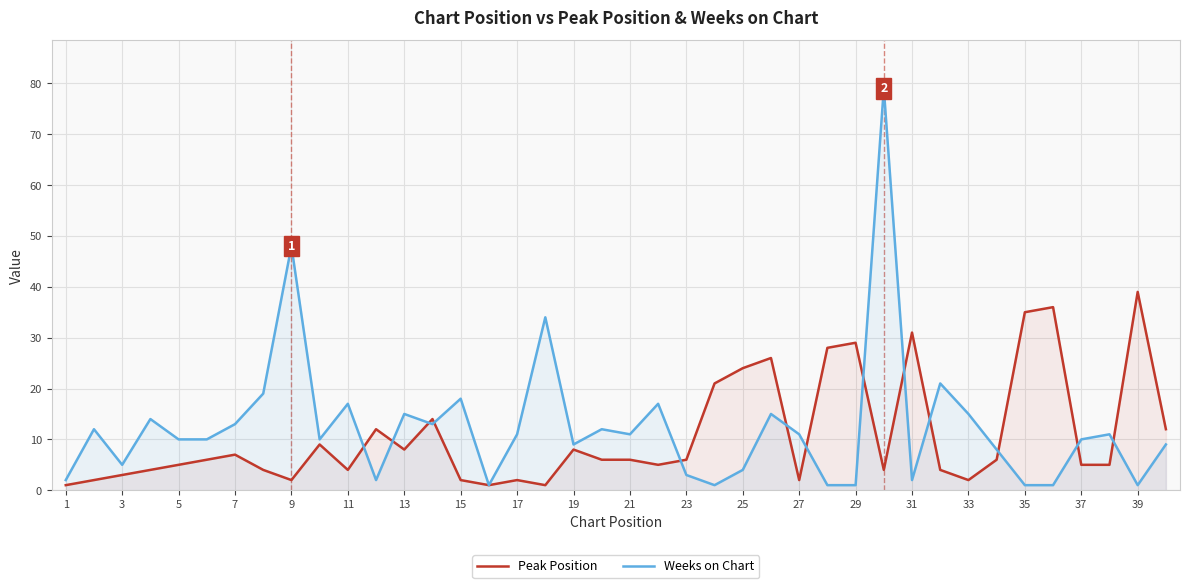

The value of Peak Position at 31 is 31. True or false?

True